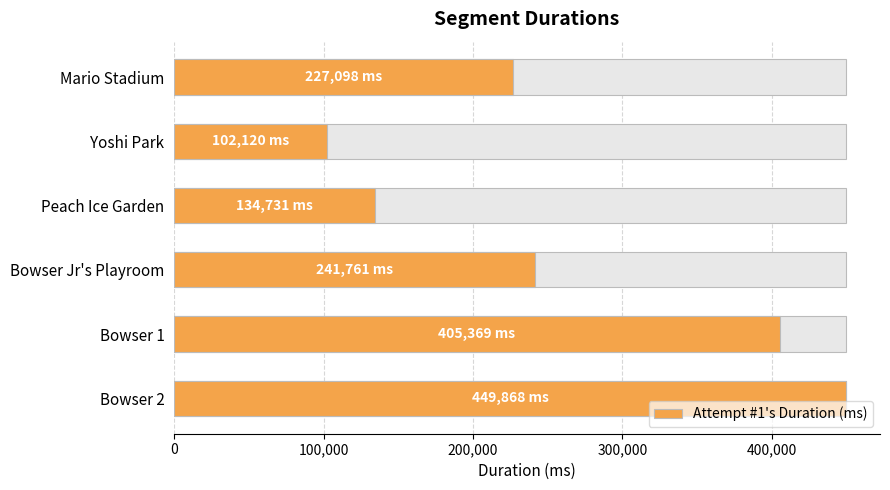

What is the difference between the maximum and minimum values?

347748